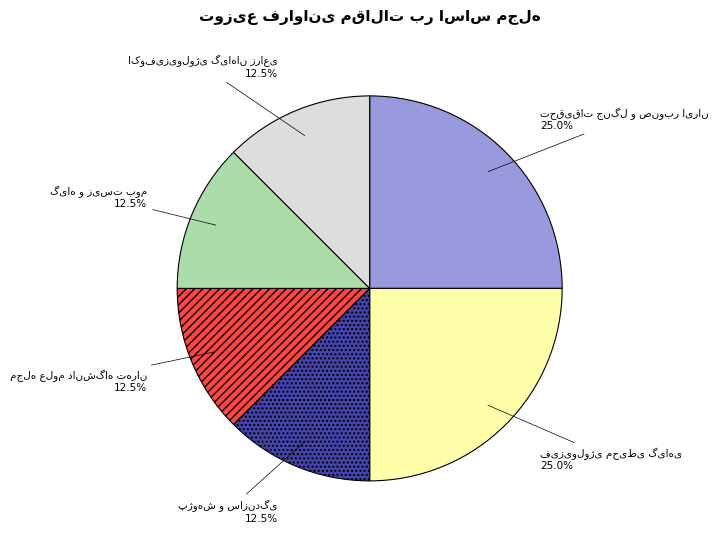

Is there any slice that represents more than half of the pie?

No